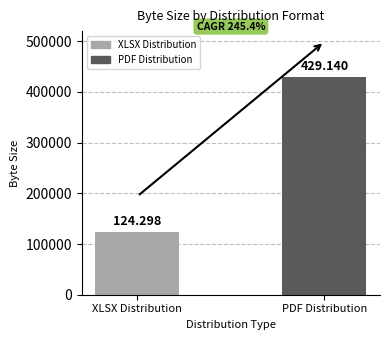

What is the label of the 2nd bar from the left?

PDF Distribution